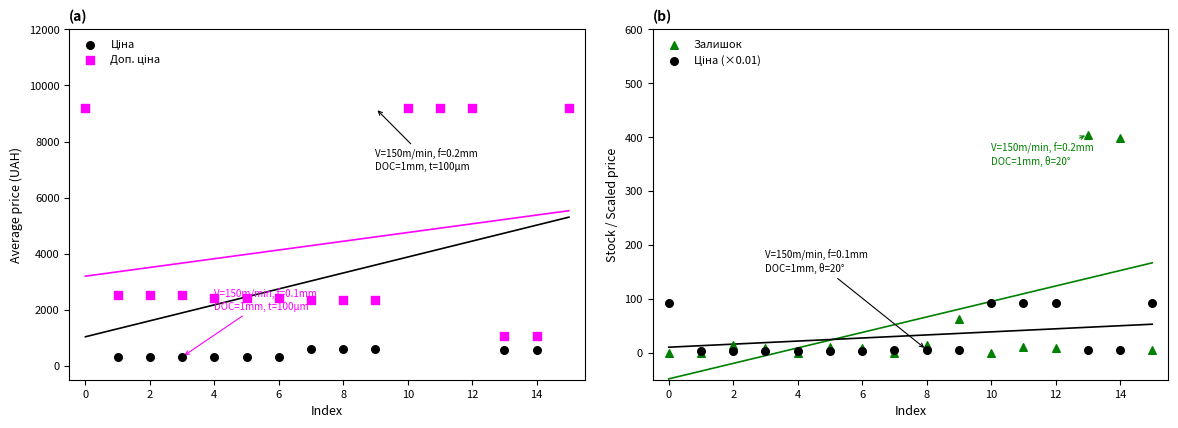

Which series reaches the maximum Y coordinate?

Ціна